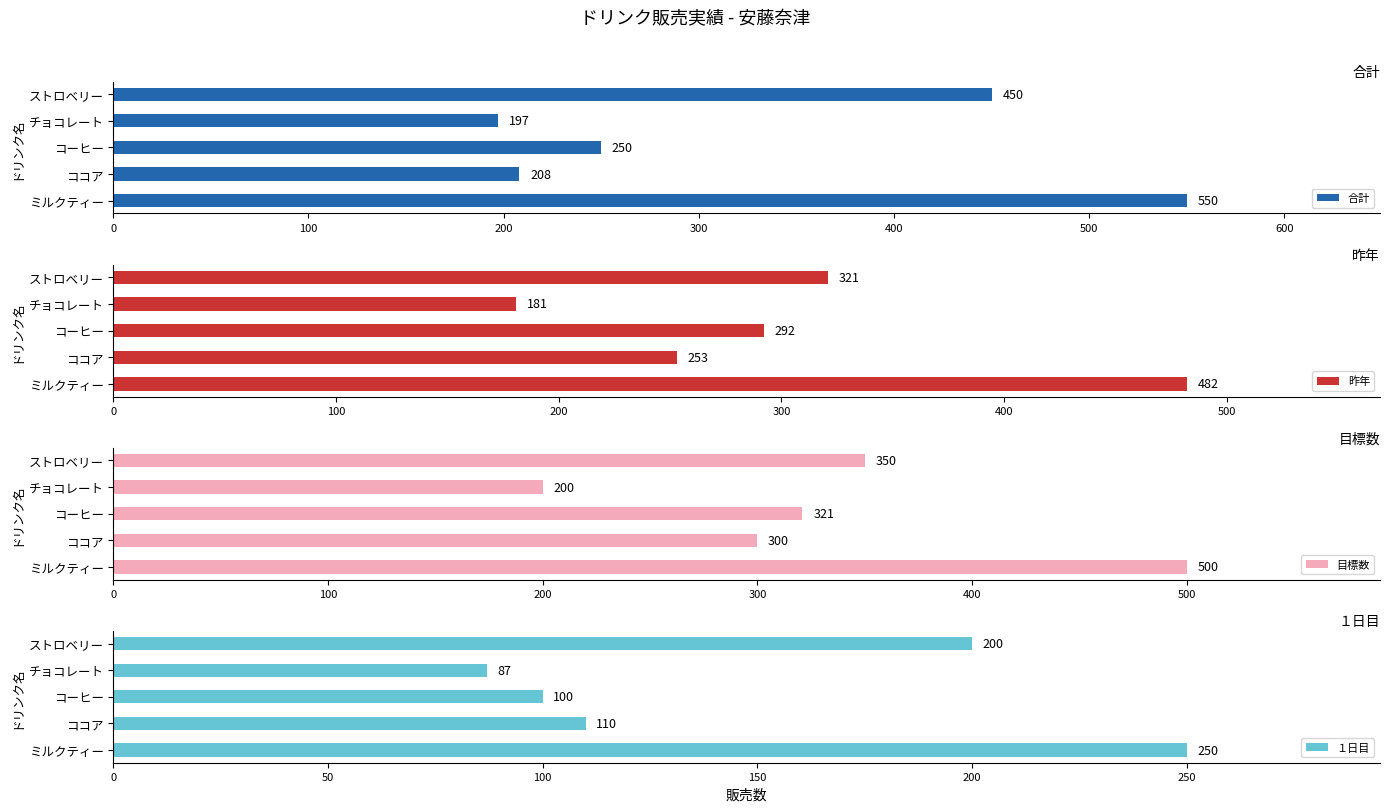

What value does the 目標数 series have at チョコレート, to the nearest 10?

200